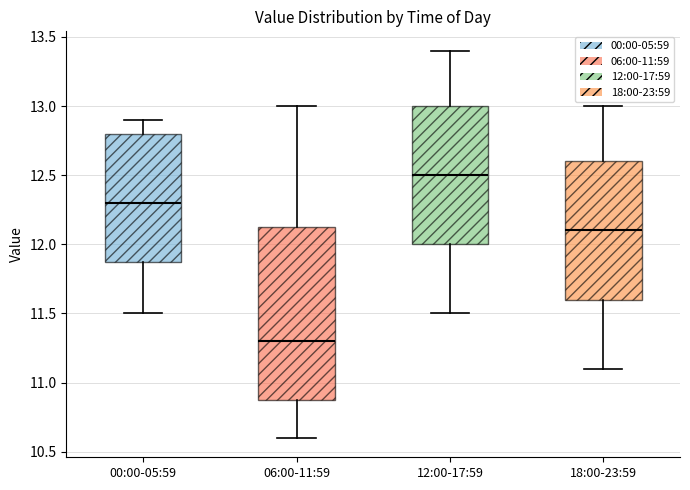

Where is the lower edge of the box for 00:00-05:59 on the y-axis? The values are not printed on the chart, so give them approximately, as read against the axis.

11.90